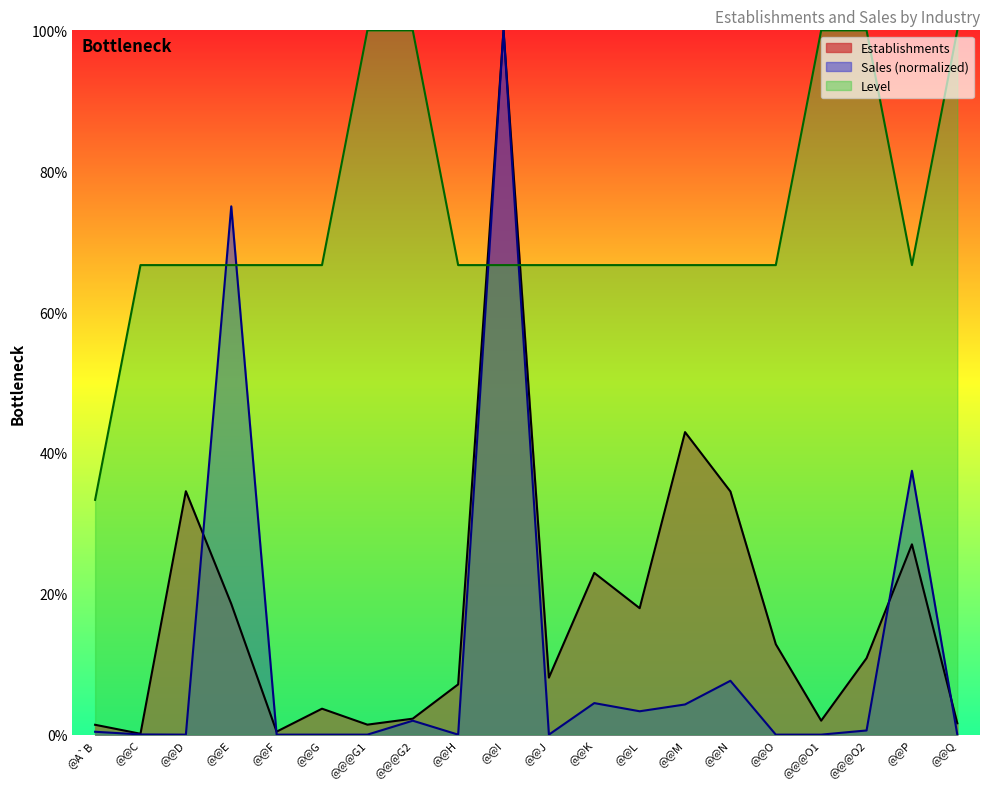

Which series changed the most between @@E and @@@O2?

Sales (normalized)